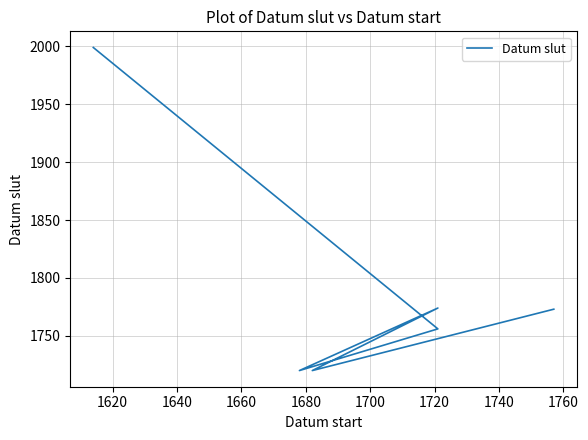

What is the ratio of the value at 1660 to the value at 1640?

1.0